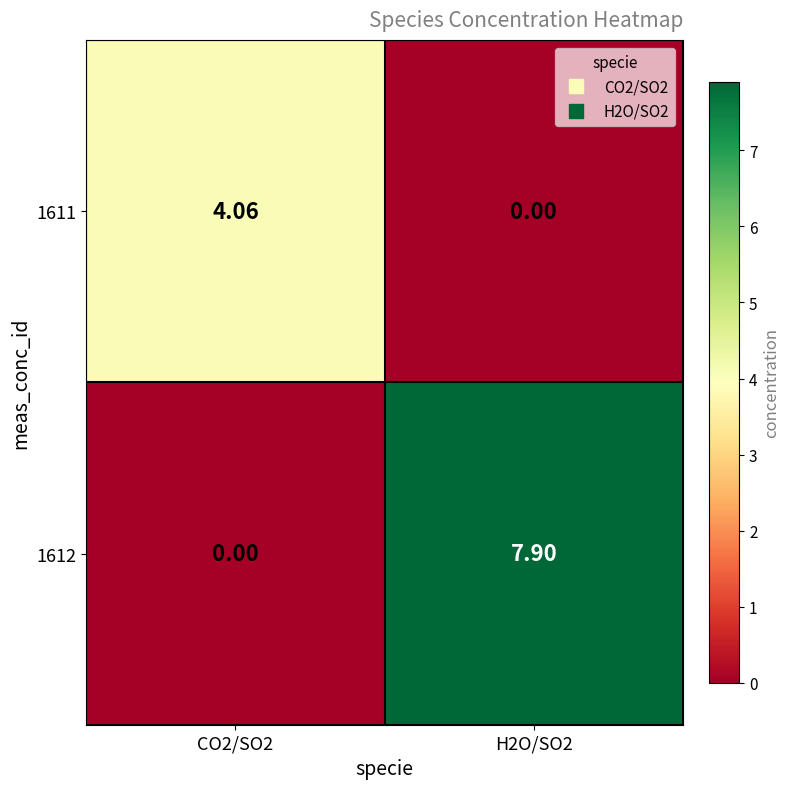

Count the number of data series in this chart.

2